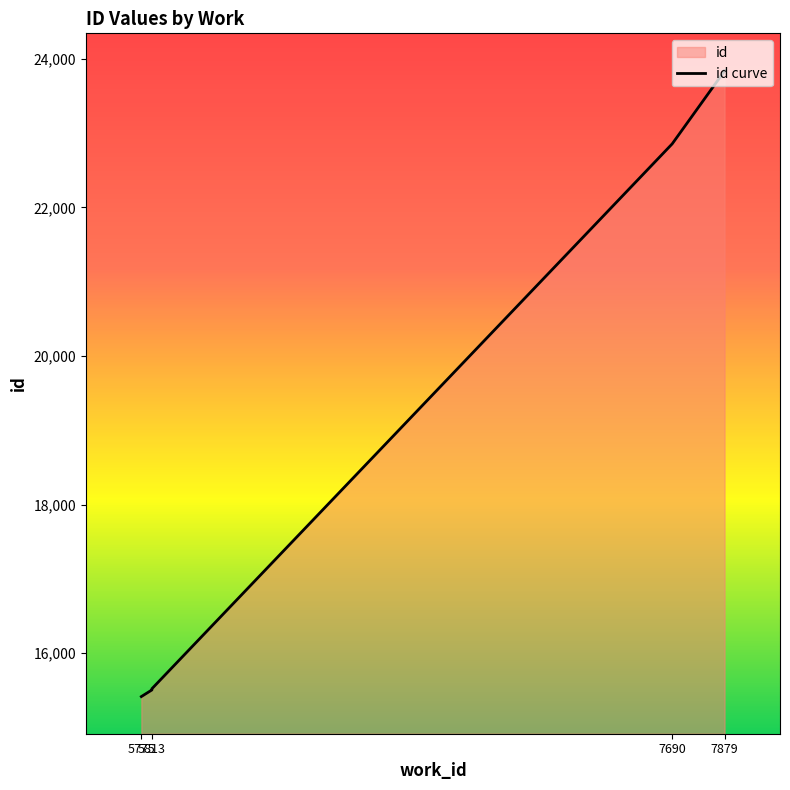

True or false: the data shows 7774 at 7879.

False